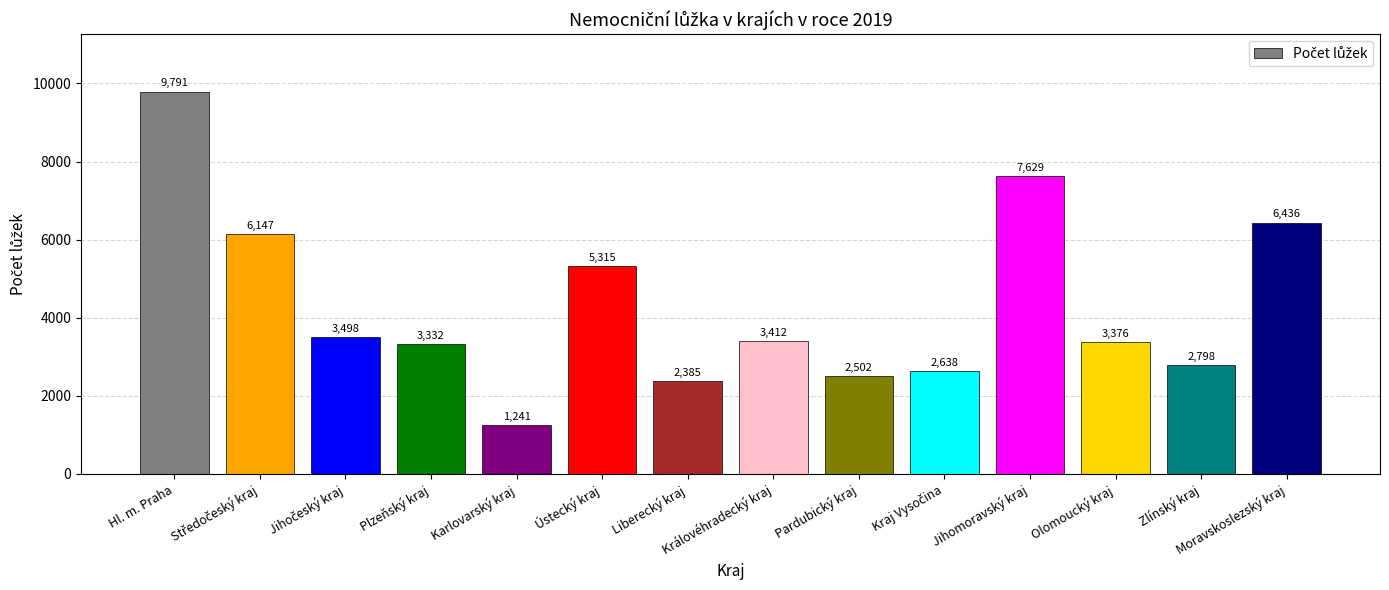

What position from the left is Ústecký kraj?

6